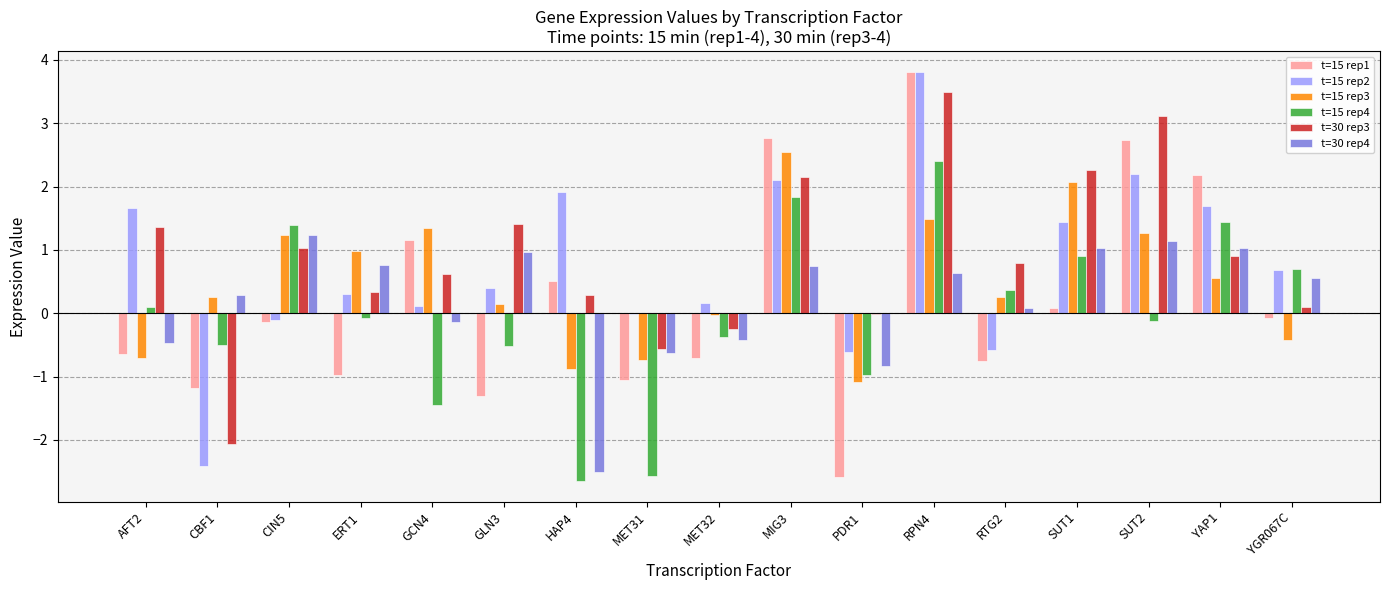

What is the total value across all series at YAP1?

7.8